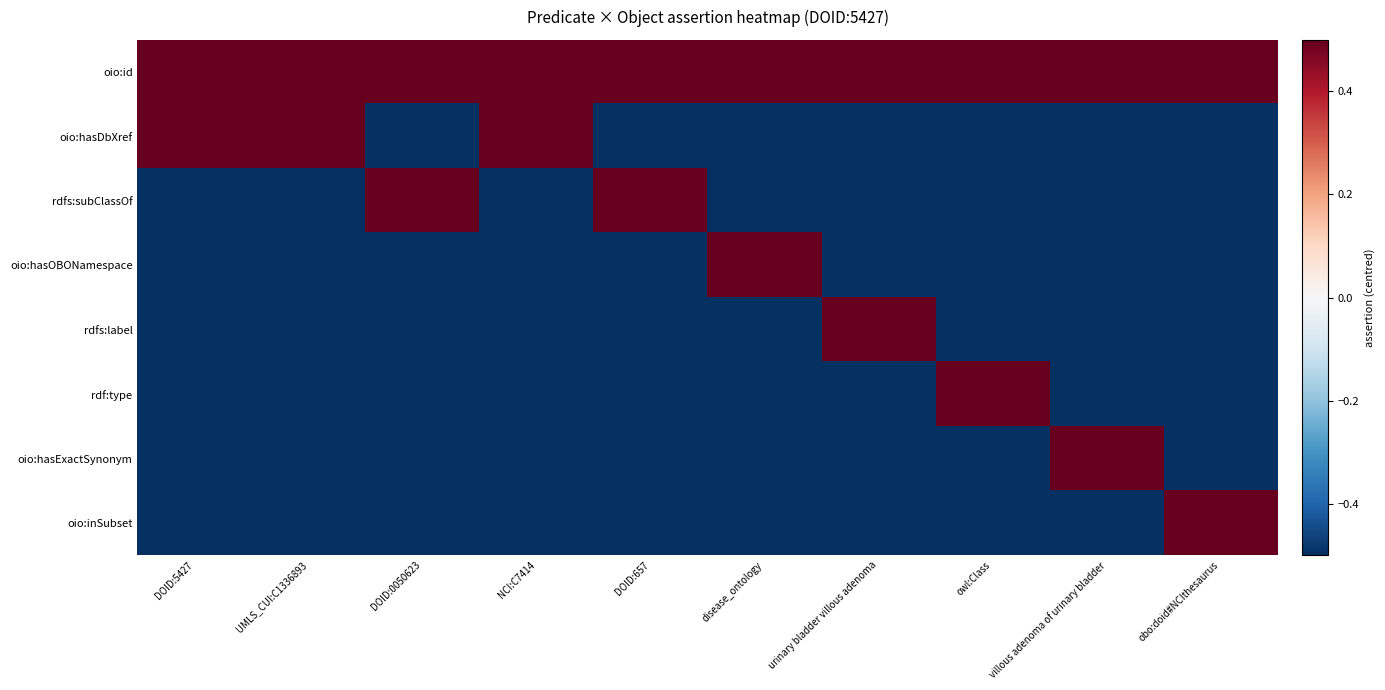

What is the spread (max minus min) of values at DOID:5427?

1.0